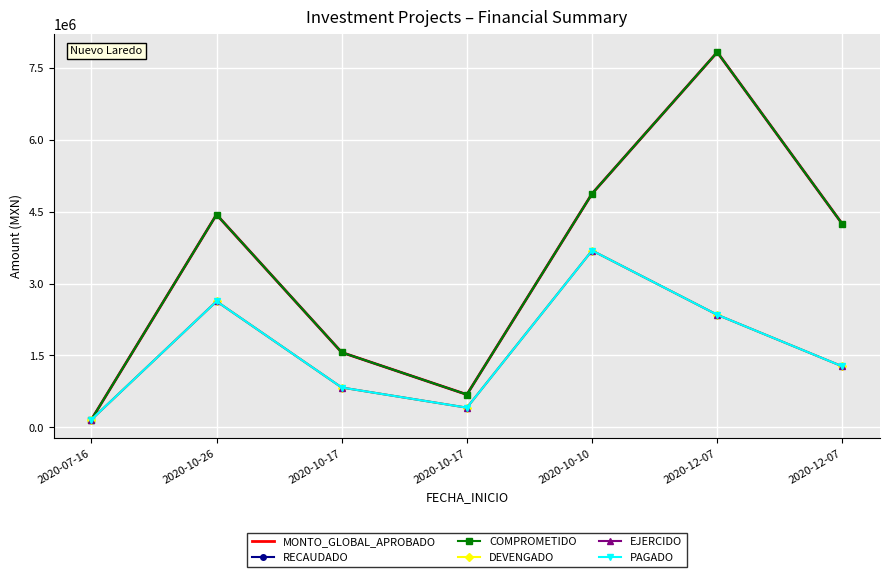

Rank the categories by PAGADO value from highest to lowest.

2020-10-10, 2020-10-26, 2020-12-07, 2020-12-07, 2020-10-17, 2020-10-17, 2020-07-16